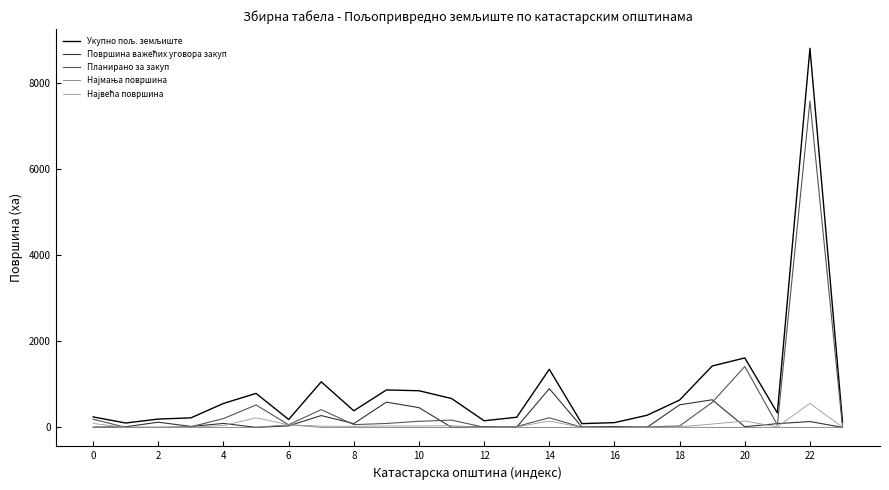

What is the value of the Планирано за закуп point at the 23rd from the left?

169.0